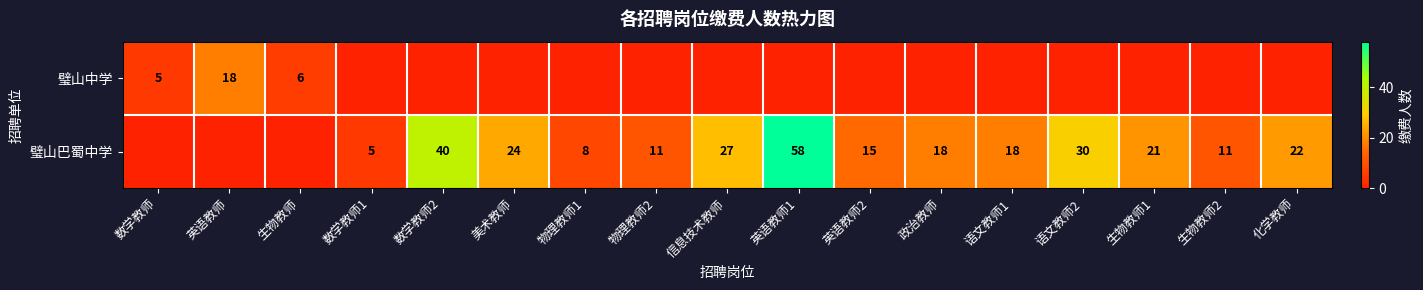

What is the sum of the 璧山巴蜀中学 values at 数学教师1 and 政治教师?

23